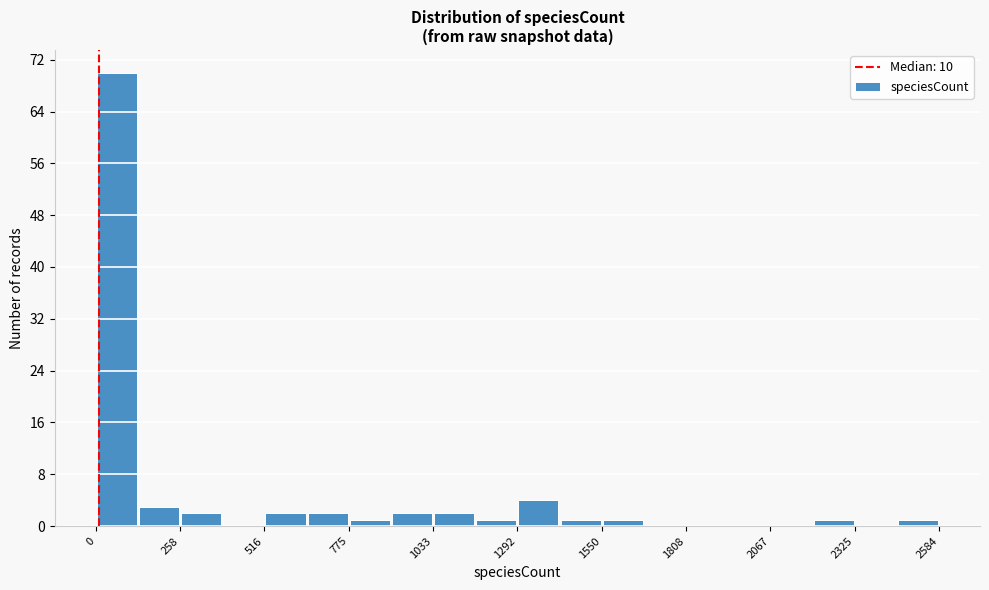

Around what value on the x-axis is the tallest bar? Give the approximate position of its centre, as read against the axis.

50